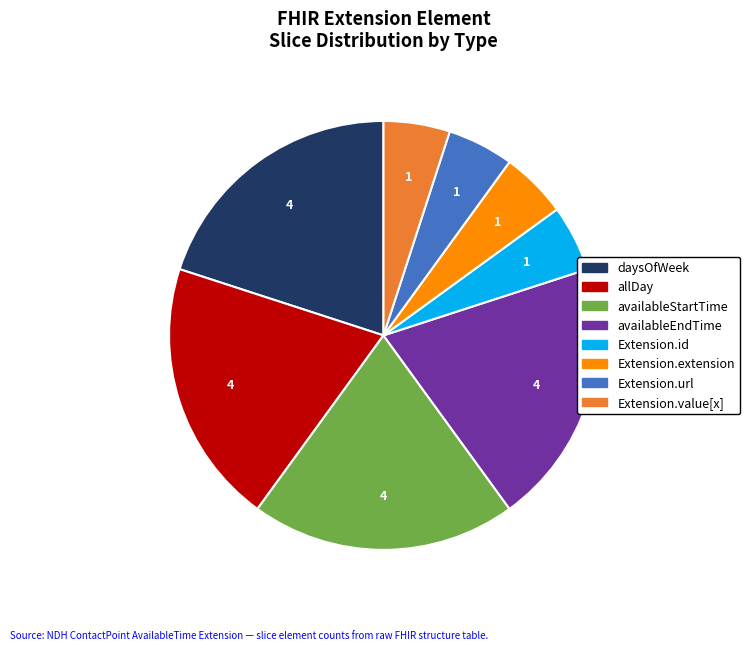

Does Extension.url represent more than half of the total?

No